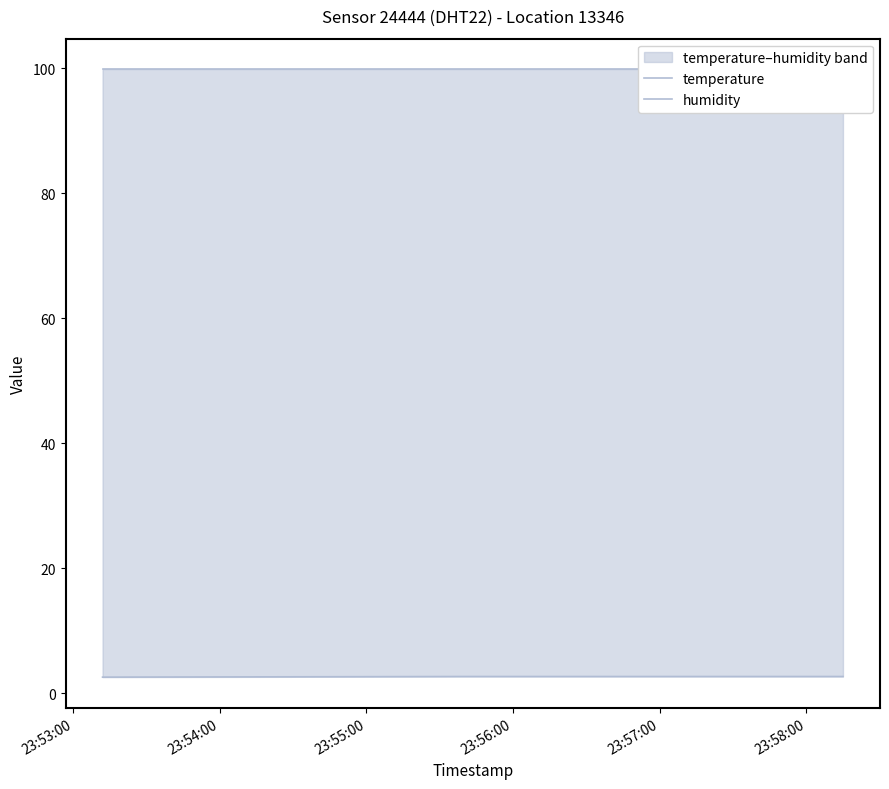

List the labels in order of temperature value, smallest first.

23:53:00, 23:54:00, 23:55:00